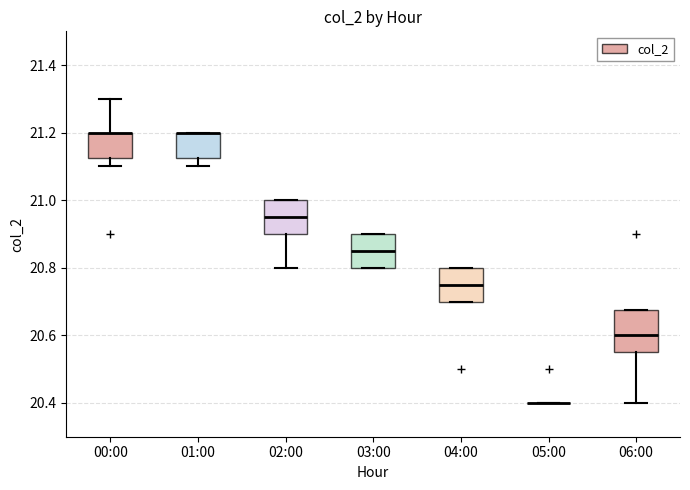

Comparing the boxes themselves (not the whiskers), which one is the tallest?

06:00